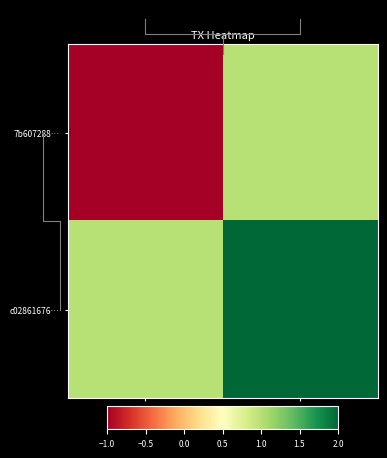

What is the difference between the maximum and minimum values in the c02861676… series?

1